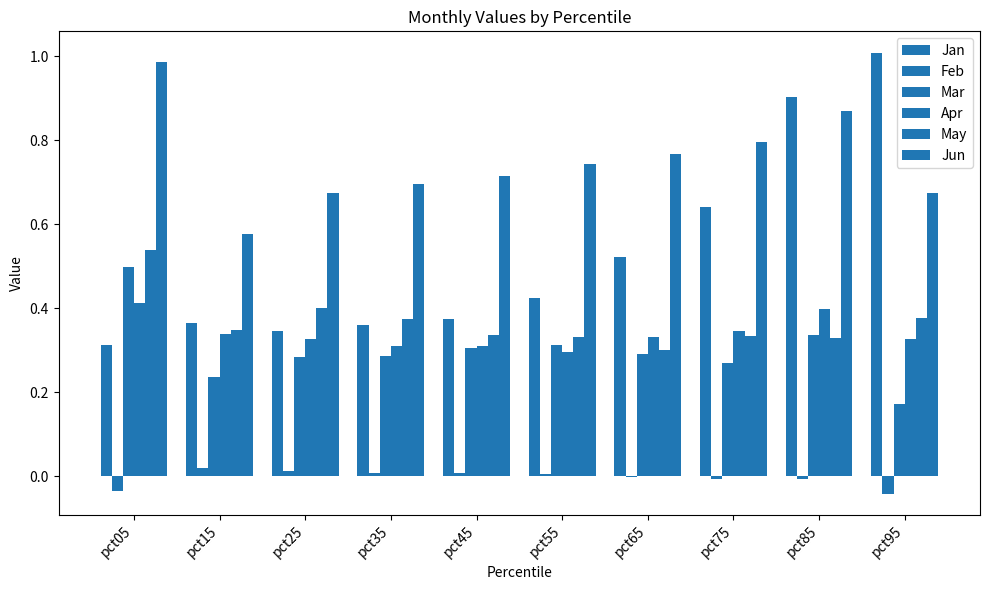

How many categories are shown in the chart?

10